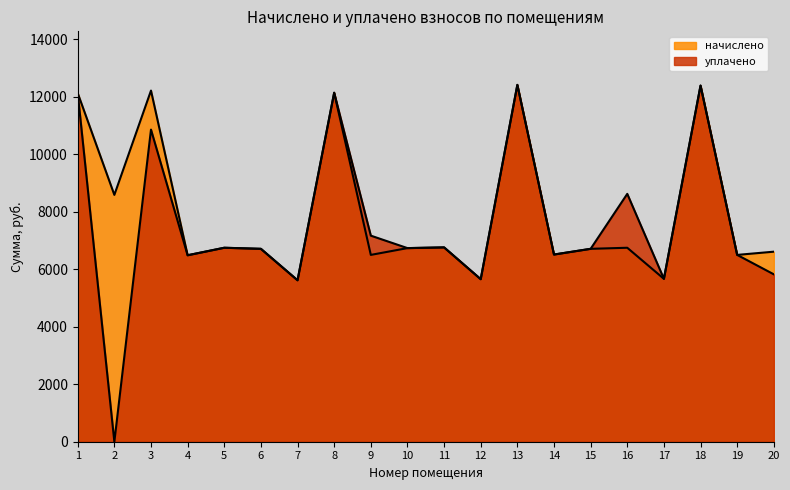

True or false: начислено and уплачено cross at least once.

False